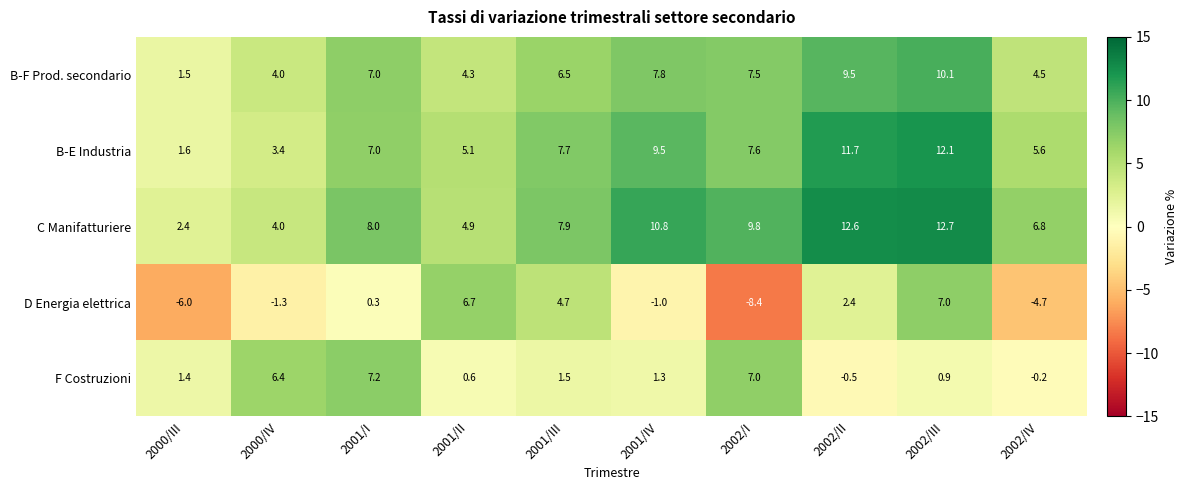

Where is B-F Prod. secondario nearest to the value 5?

2002/IV